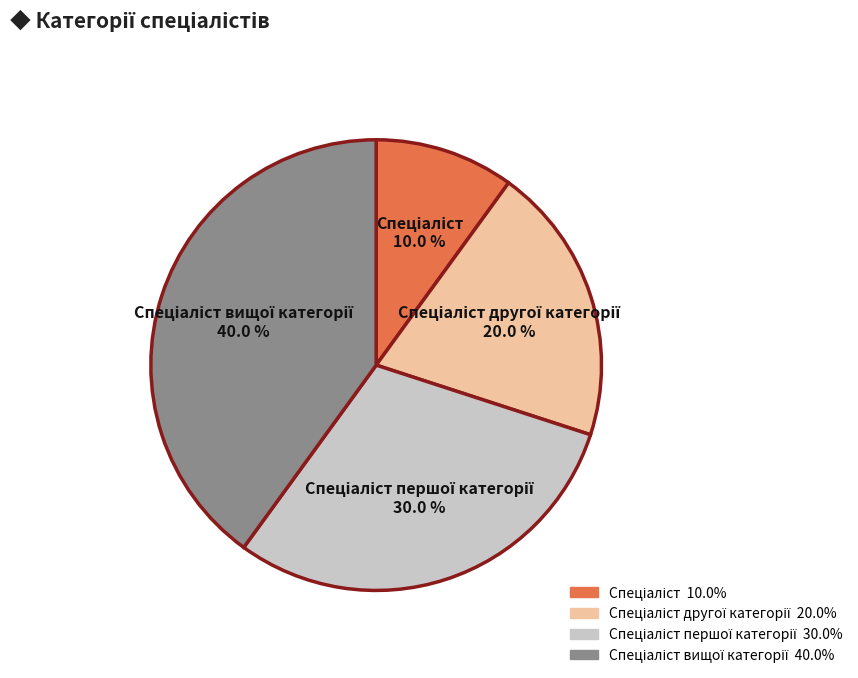

Is there a majority slice in this chart?

No